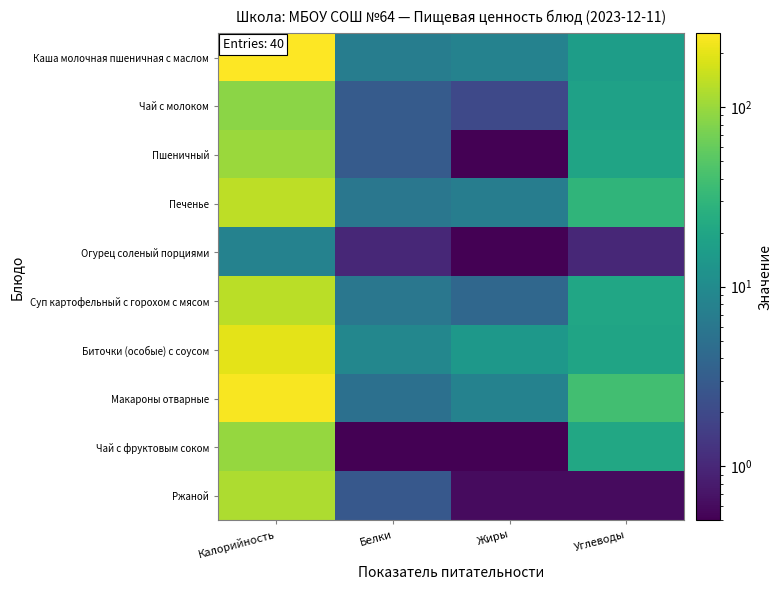

Reading left to right, extract all data points from this chart.

Каша молочная пшеничная с маслом: Калорийность=258.0	Белки=7.0	Жиры=8.0	Углеводы=16.0
Чай с молоком: Калорийность=87.0	Белки=3.0	Жиры=2.0	Углеводы=18.0
Пшеничный: Калорийность=100.0	Белки=3.0	Жиры=0.1	Углеводы=19.0
Печенье: Калорийность=137.0	Белки=6.0	Жиры=7.0	Углеводы=30.0
Огурец соленый порциями: Калорийность=8.0	Белки=1.0	Жиры=0.1	Углеводы=1.0
Суп картофельный с горохом с мясом: Калорийность=134.0	Белки=6.0	Жиры=4.0	Углеводы=20.0
Биточки (особые) с соусом: Калорийность=202.0	Белки=9.0	Жиры=14.0	Углеводы=19.0
Макароны отварные: Калорийность=245.0	Белки=5.0	Жиры=8.0	Углеводы=39.0
Чай с фруктовым соком: Калорийность=95.0	Белки=0.1	Жиры=0.1	Углеводы=21.0
Ржаной: Калорийность=120.0	Белки=2.8	Жиры=0.6	Углеводы=0.6